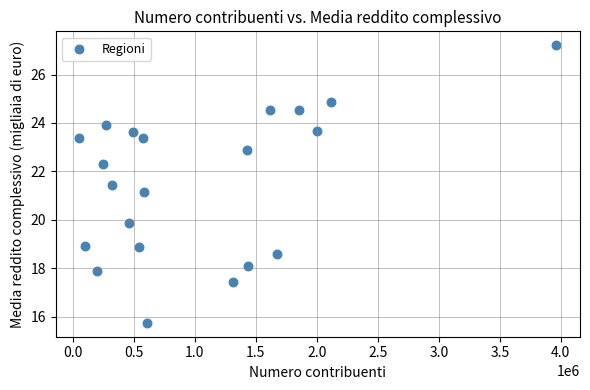

What Y value in the scatter plot is closest to 21?

21.1